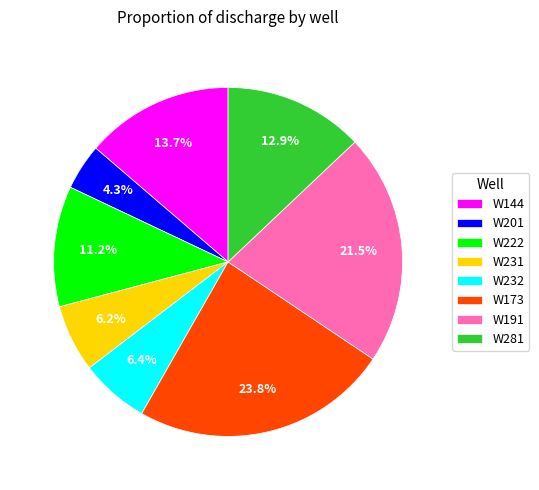

What portion of the pie excludes W222?

88.8%